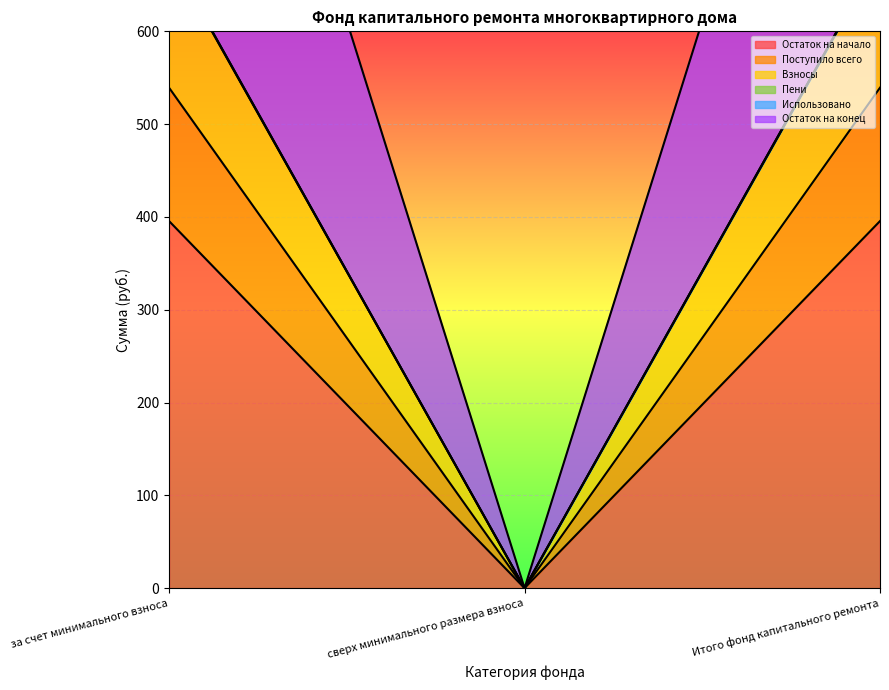

What is the label of the 1st point from the left?

за счет минимального взноса